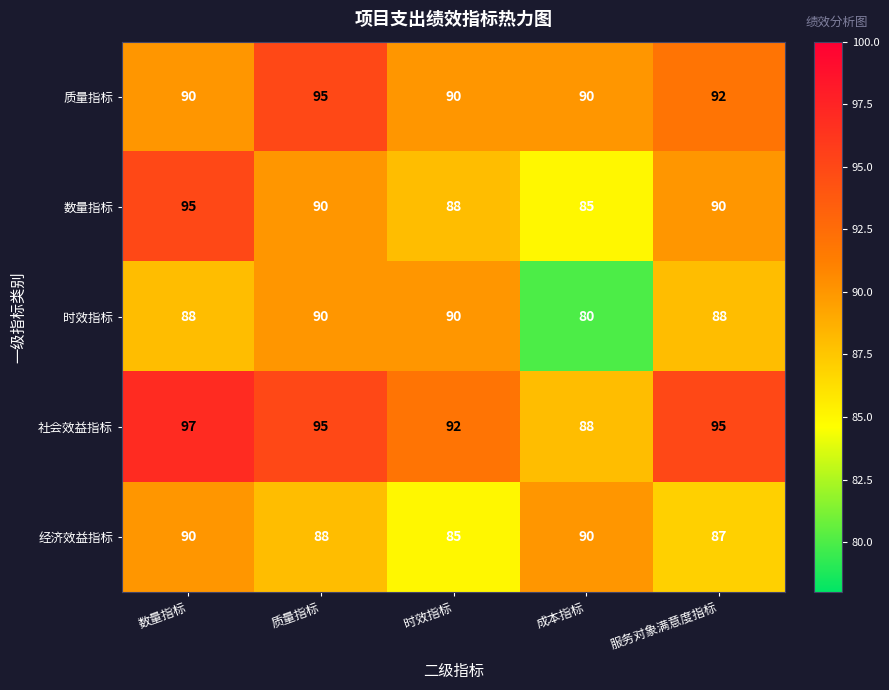

Which series has the largest total across all categories?

社会效益指标